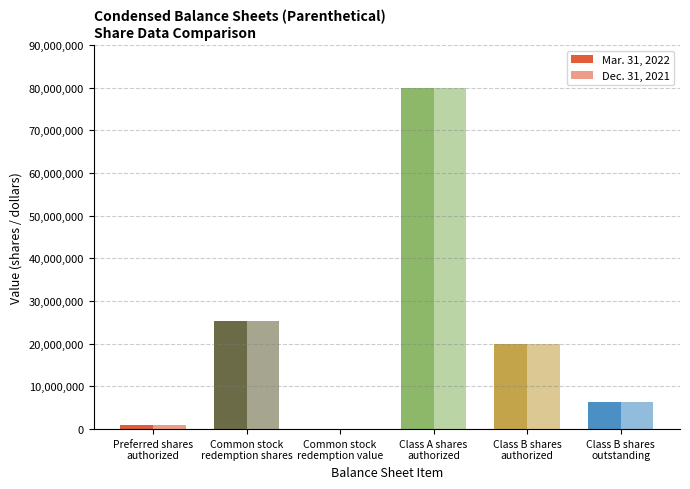

The Mar. 31, 2022 series shows 477550 at Preferred shares
authorized. True or false?

False